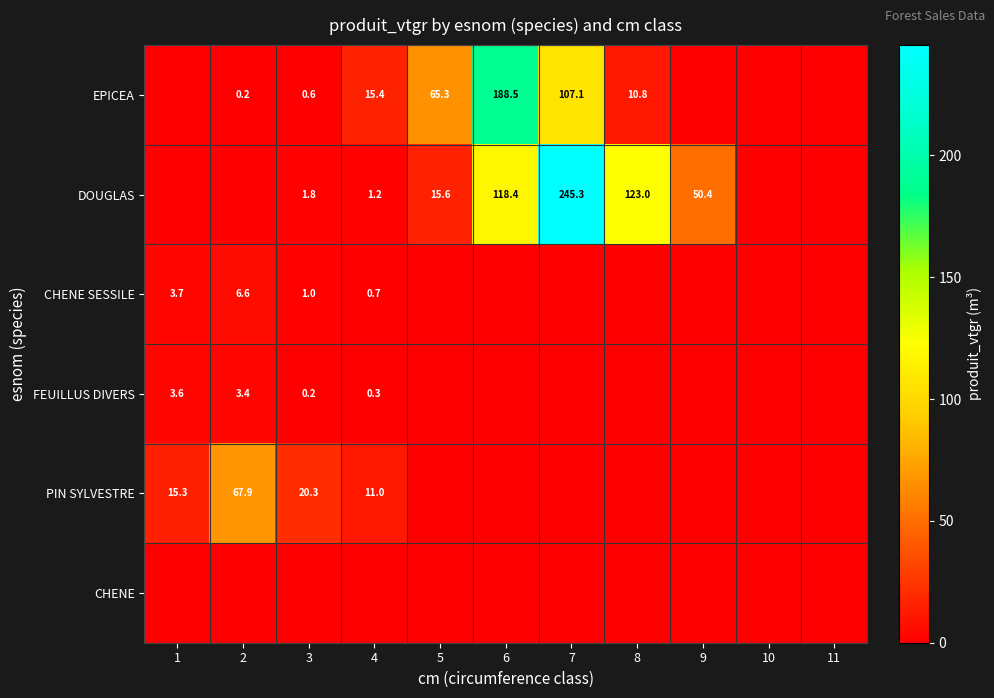

Is it true that EPICEA equals 63.4 at 6?

False